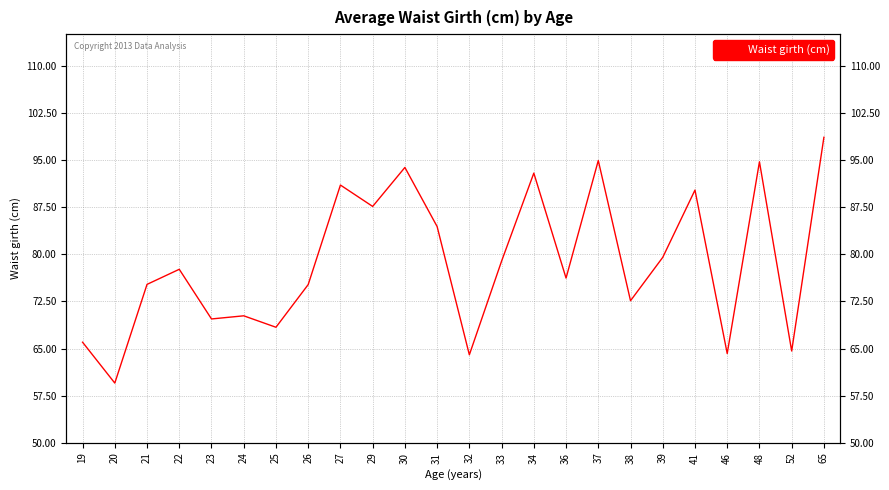

True or false: there are more than 1 points higher than both neighbors.

True